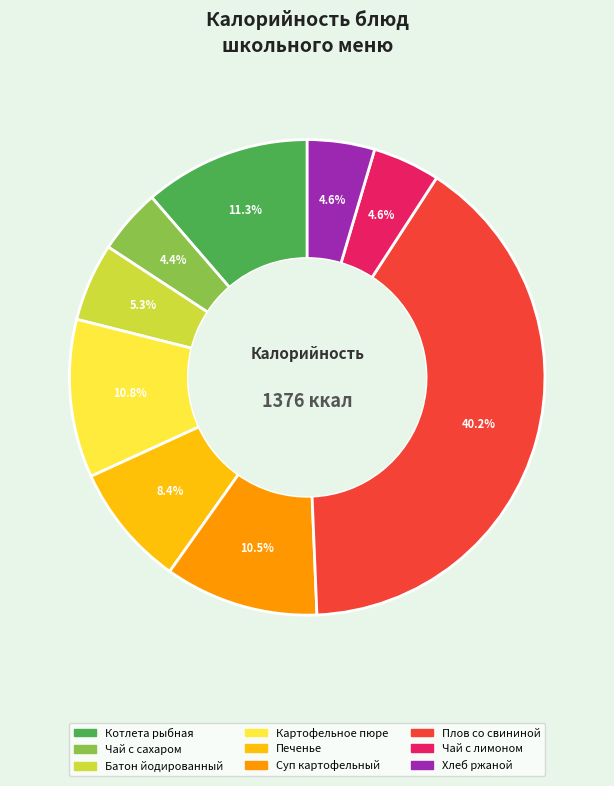

Is it true that Хлеб ржаной is 5% of the pie?

True